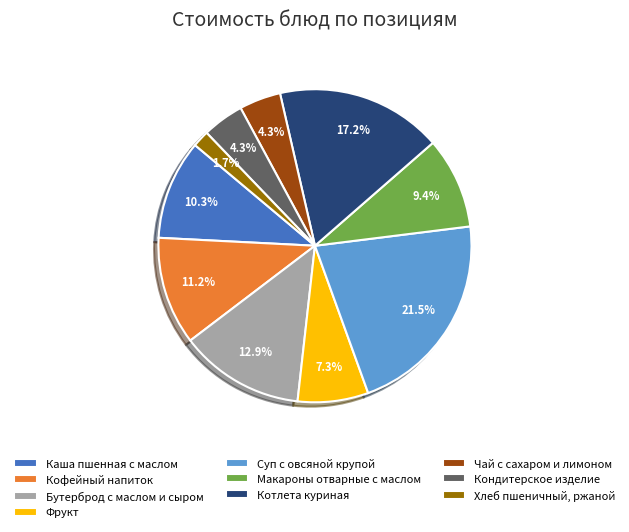

Between Кондитерское изделие and Каша пшенная с маслом, which is larger?

Каша пшенная с маслом